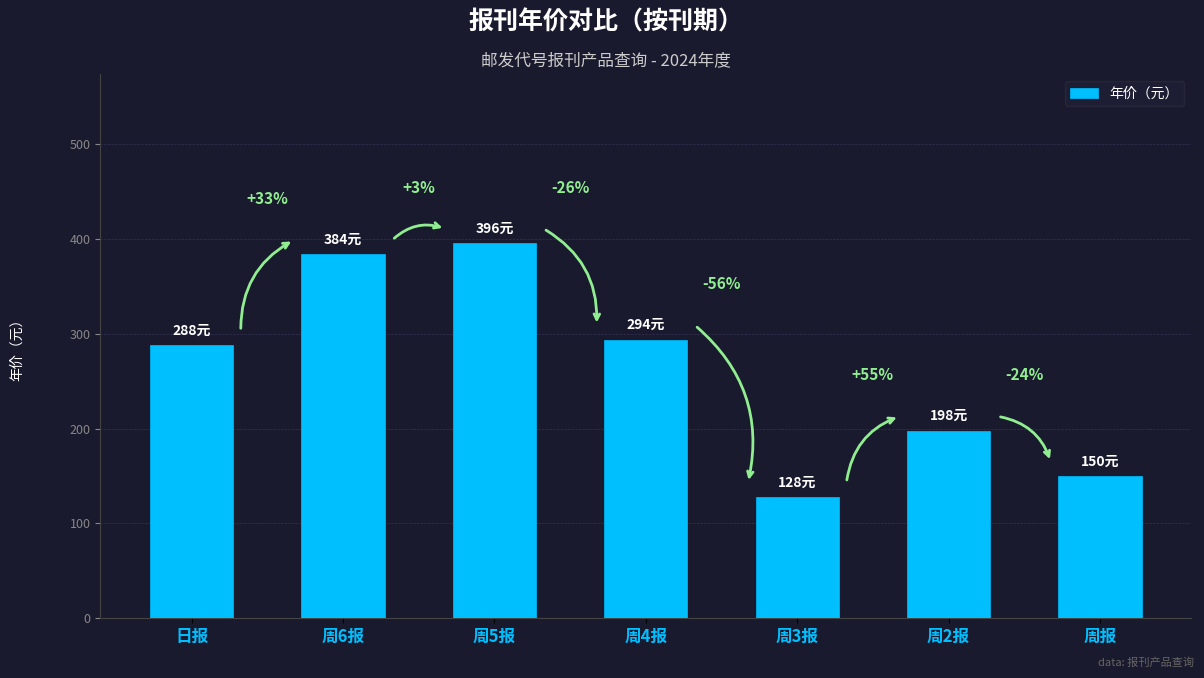

Rank the categories by value from lowest to highest.

周3报, 周报, 周2报, 日报, 周4报, 周6报, 周5报